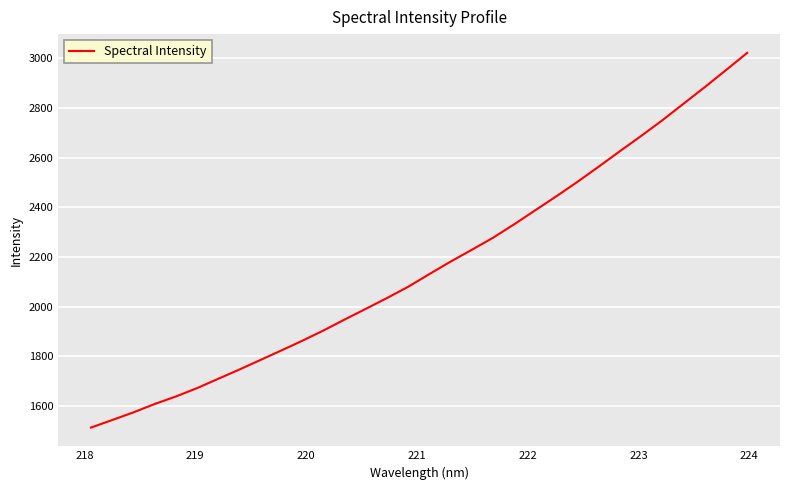

What is the minimum value shown in the chart?

1512.6